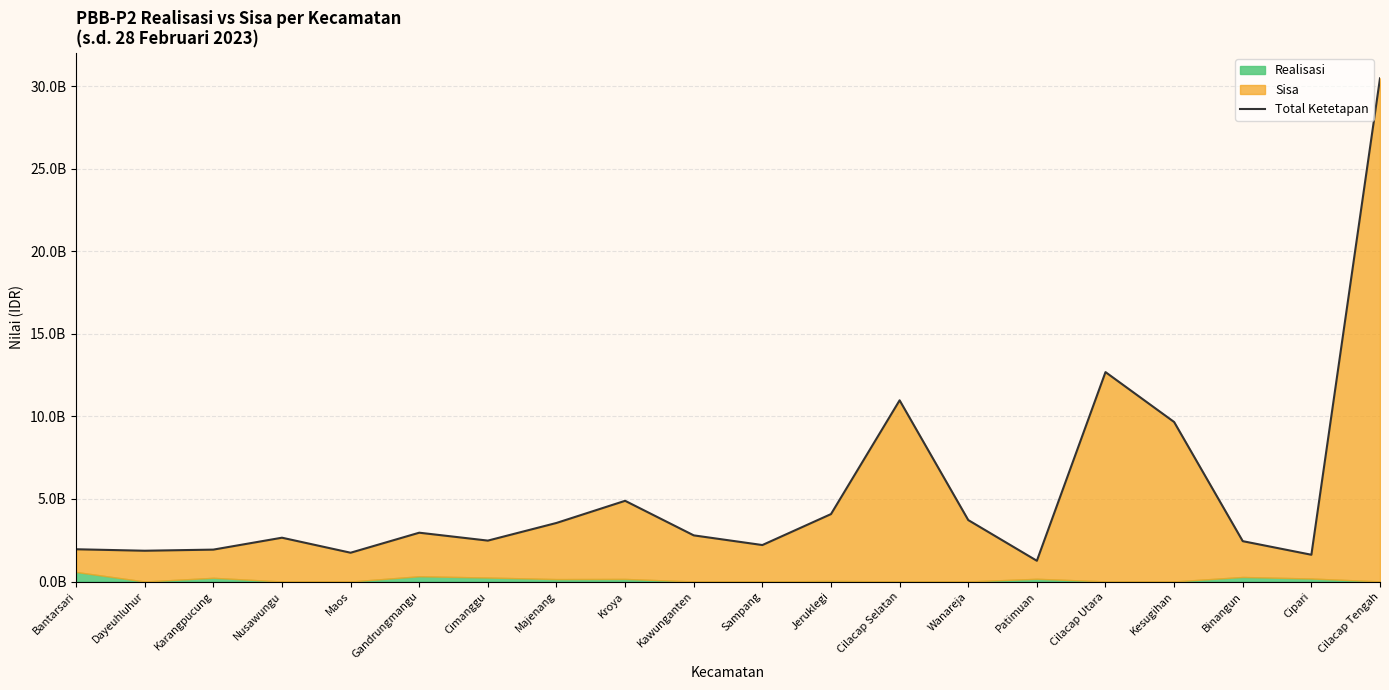

How many data points does each series have?

20